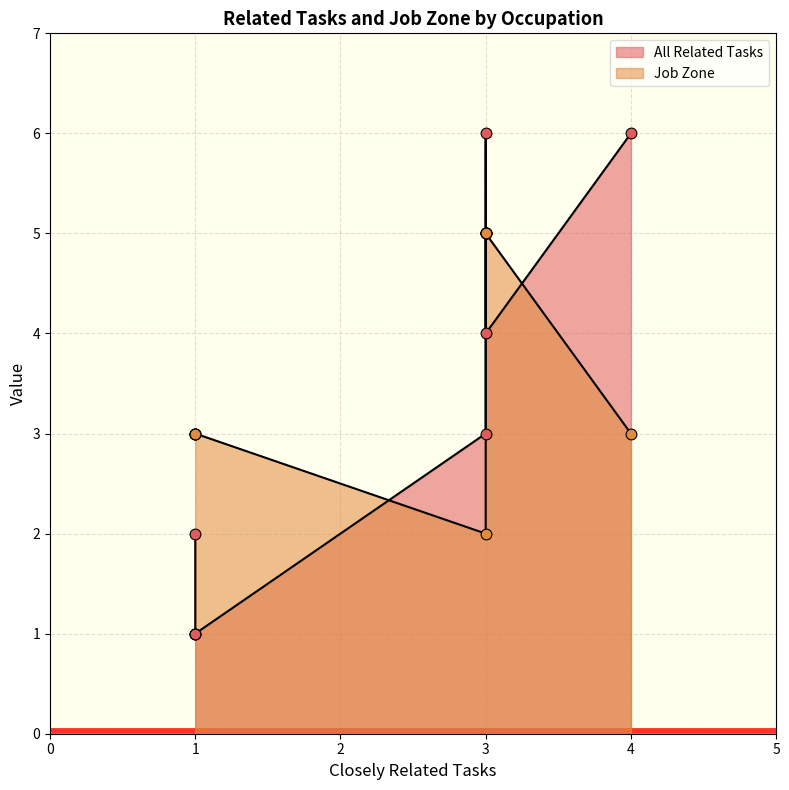

Which series has the largest total across all categories?

Job Zone